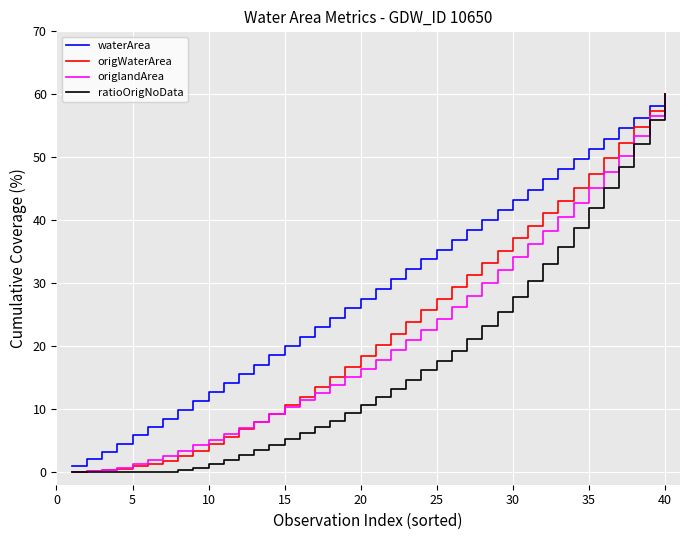

Which series has the largest total across all categories?

waterArea